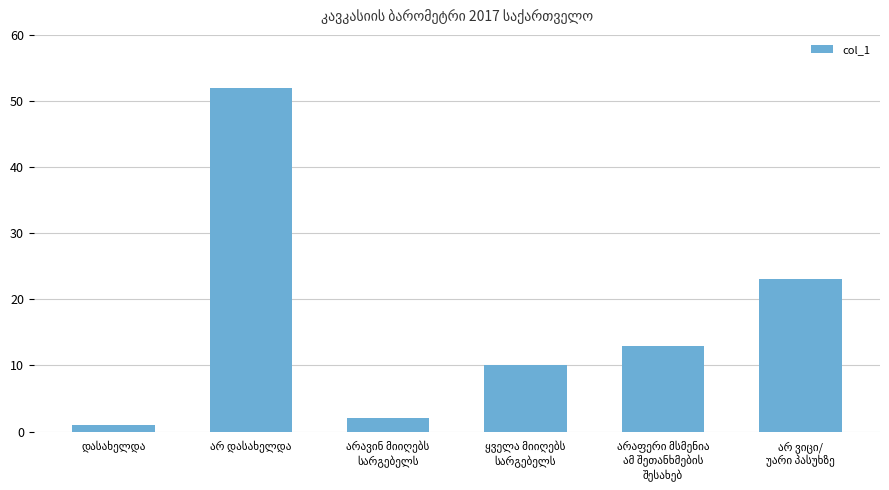

What is the average value?

17